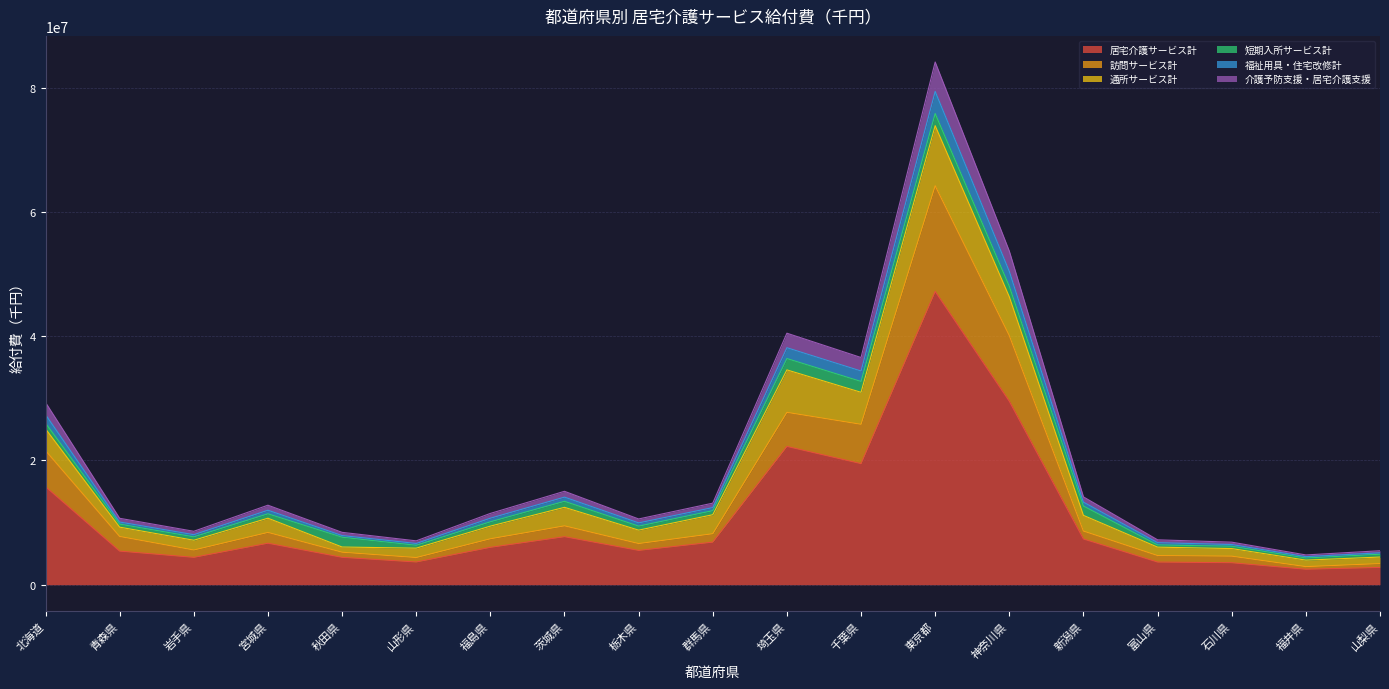

At which category is the sum across all series the highest?

東京都